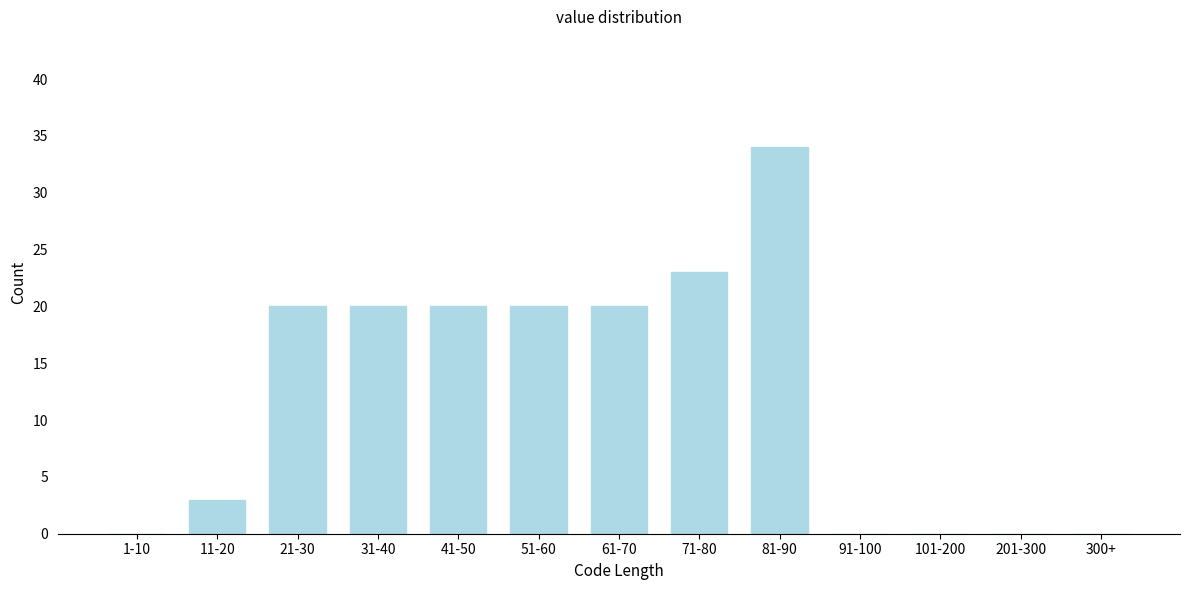

Reading left to right, transcribe all the data shown in this chart.

1-10=0	11-20=3	21-30=20	31-40=20	41-50=20	51-60=20	61-70=20	71-80=23	81-90=34	91-100=0	101-200=0	201-300=0	300+=0